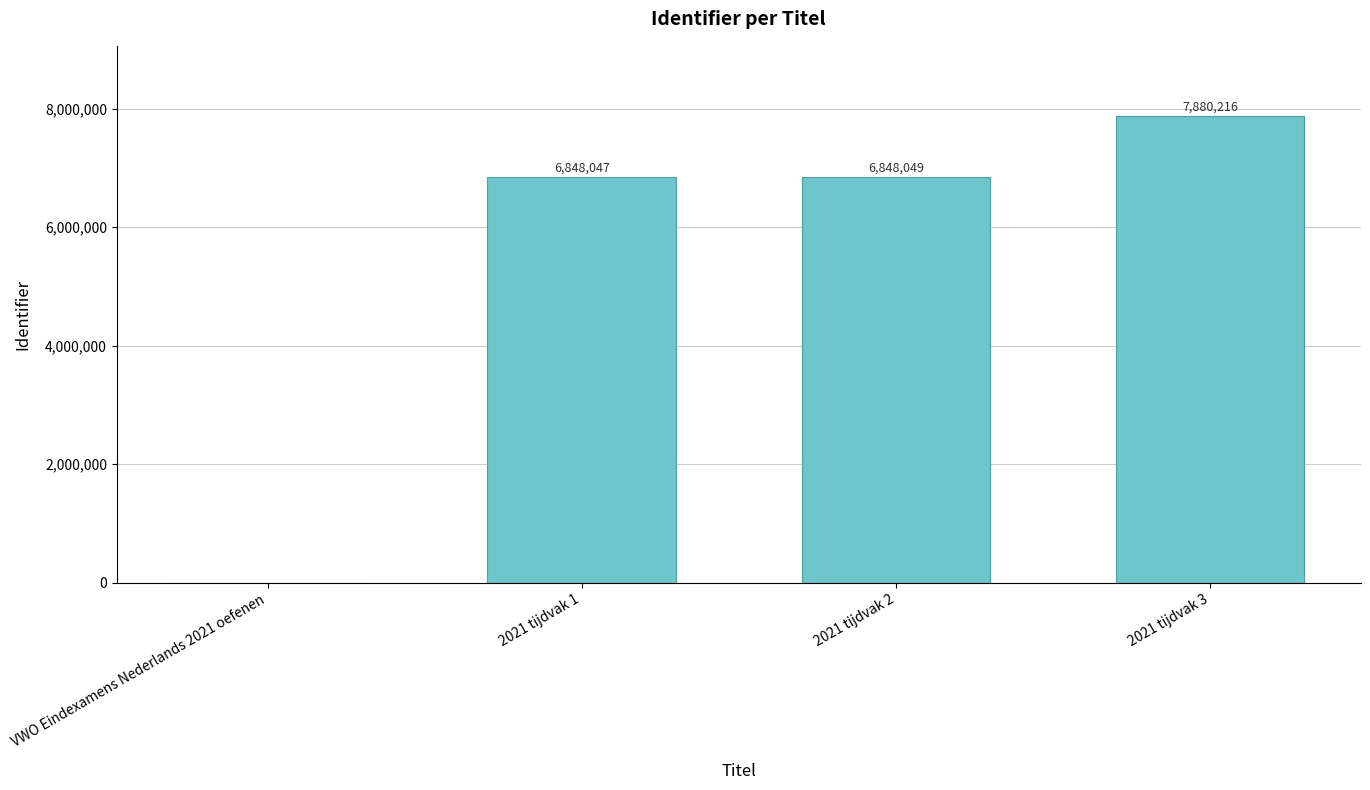

What is the greatest value displayed?

7880216